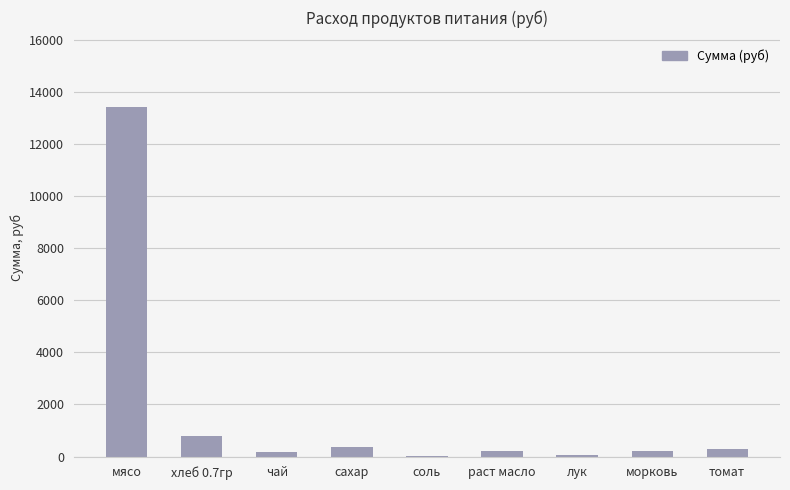

Where is the data nearest to the value 6709?

хлеб 0.7гр